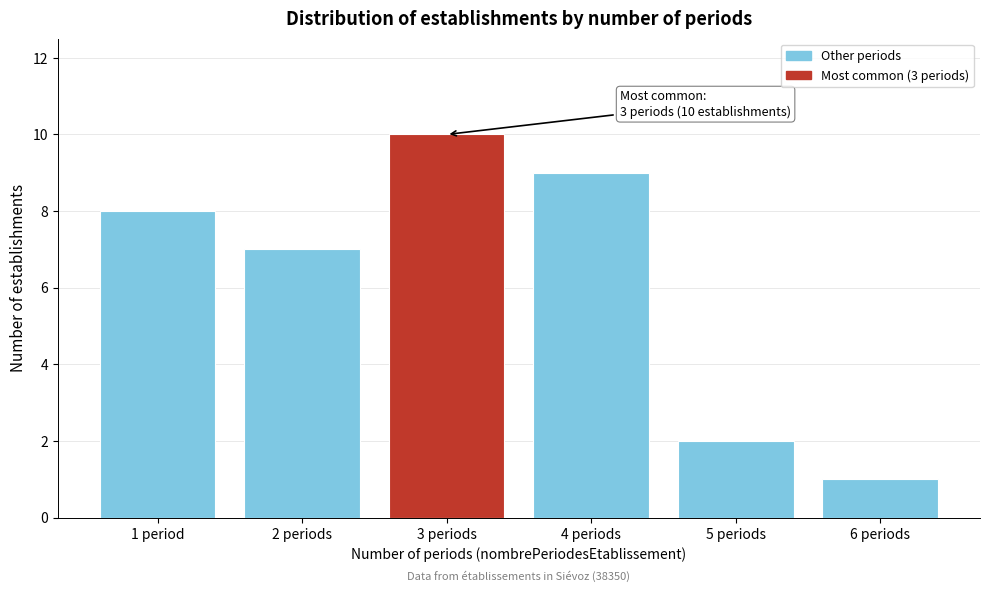

Reading left to right, list all the values displayed in this chart.

1 period=8	2 periods=7	3 periods=10	4 periods=9	5 periods=2	6 periods=1